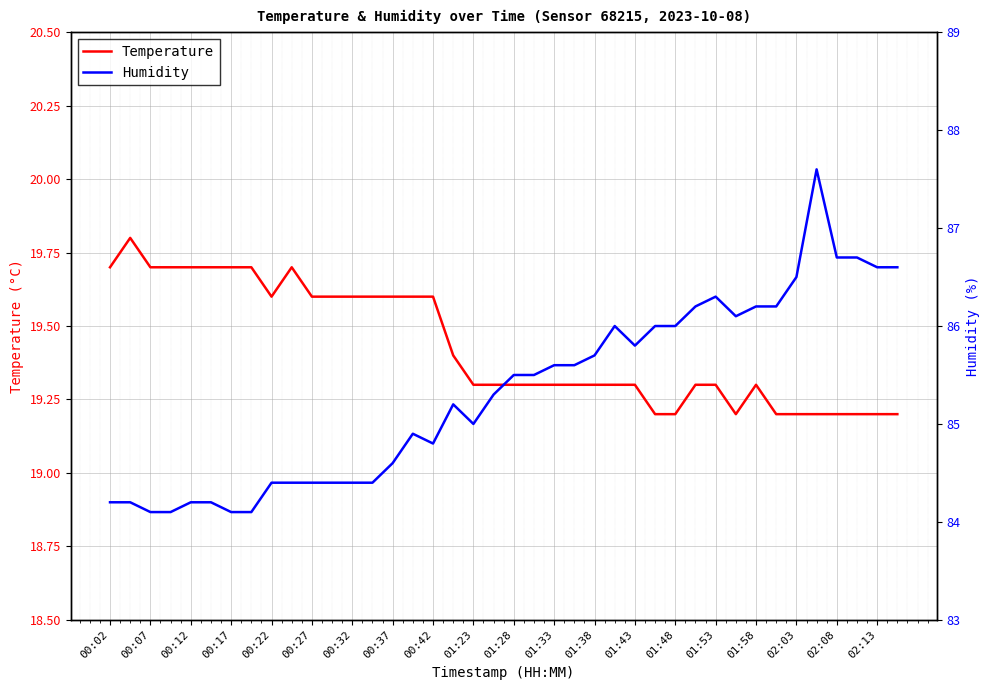

True or false: Temperature and Humidity cross at least once.

False